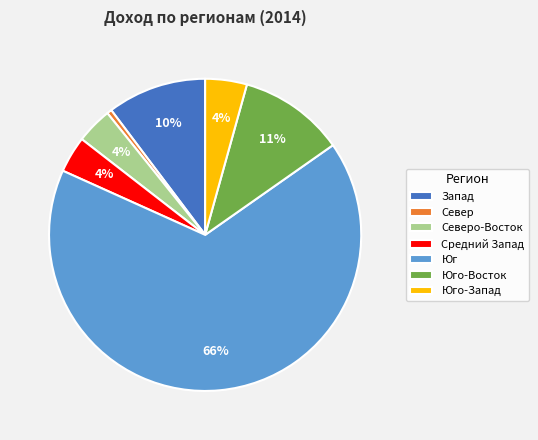

What is the smallest slice in the pie chart?

Север